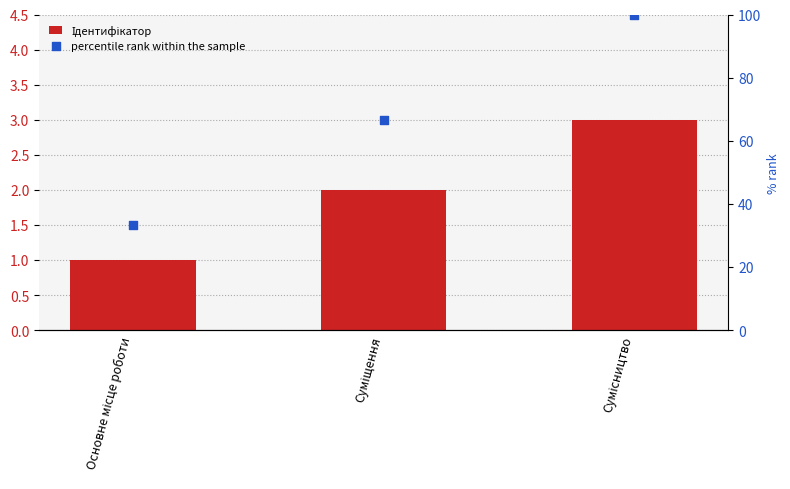

Which series reaches the minimum Y coordinate?

Ідентифікатор